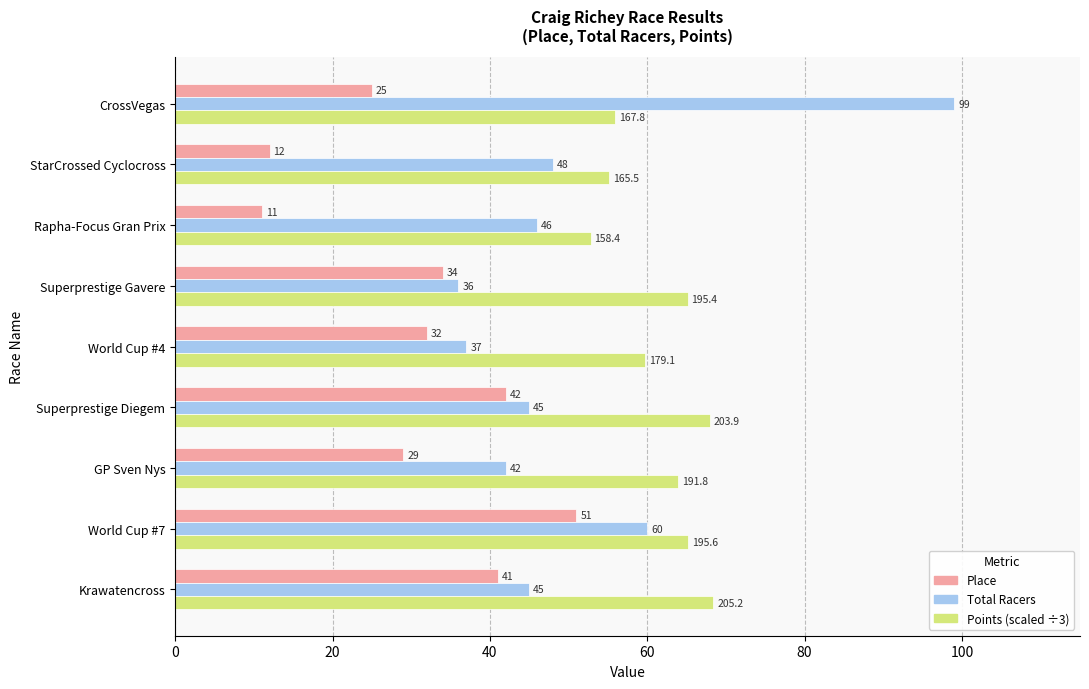

Which series has the widest spread of values?

Total Racers